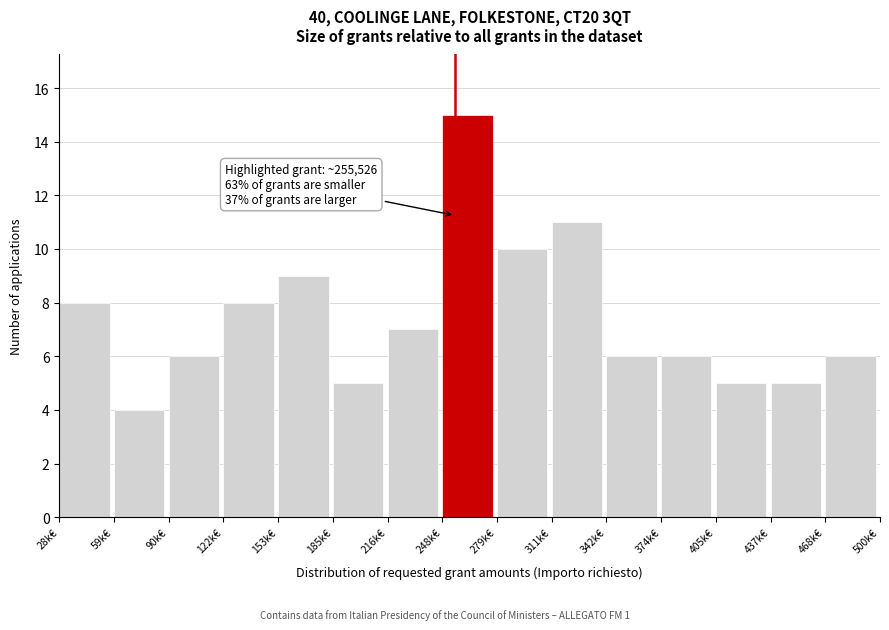

Reading left to right, what are all the values shown in this chart?

28k€=8	59k€=4	90k€=6	122k€=8	153k€=9	185k€=5	216k€=7	248k€=15	279k€=10	311k€=11	342k€=6	374k€=6	405k€=5	437k€=5	468k€=6